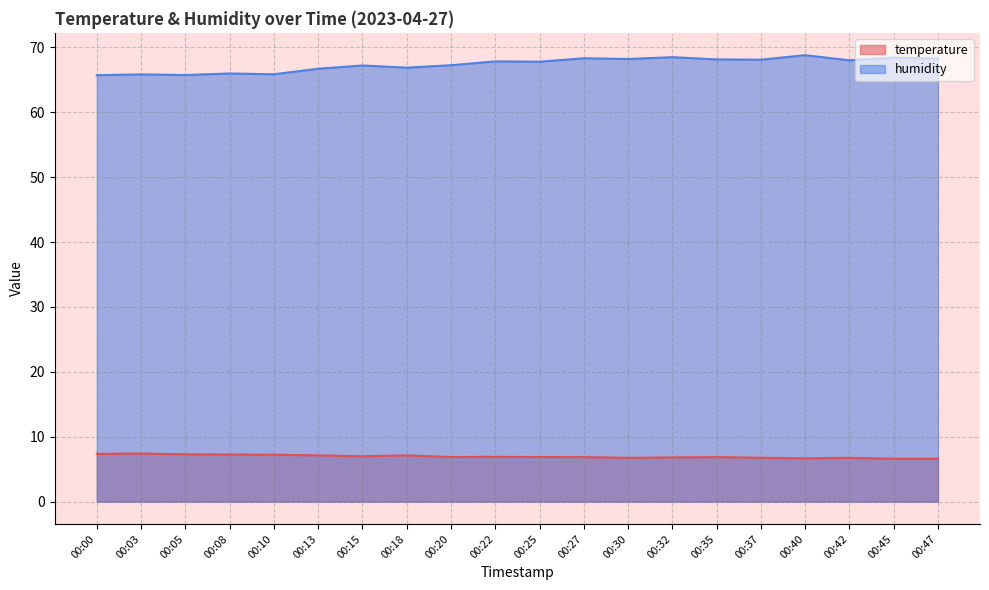

Reading right to left, extract all data points from this chart.

temperature: 6.6	6.6	6.8	6.7	6.8	6.9	6.8	6.8	6.9	6.9	6.9	6.9	7.1	7.0	7.1	7.2	7.3	7.3	7.4	7.4
humidity: 68.3	68.4	68.0	68.8	68.1	68.2	68.5	68.2	68.3	67.8	67.8	67.2	66.9	67.2	66.7	65.9	66.0	65.7	65.8	65.7